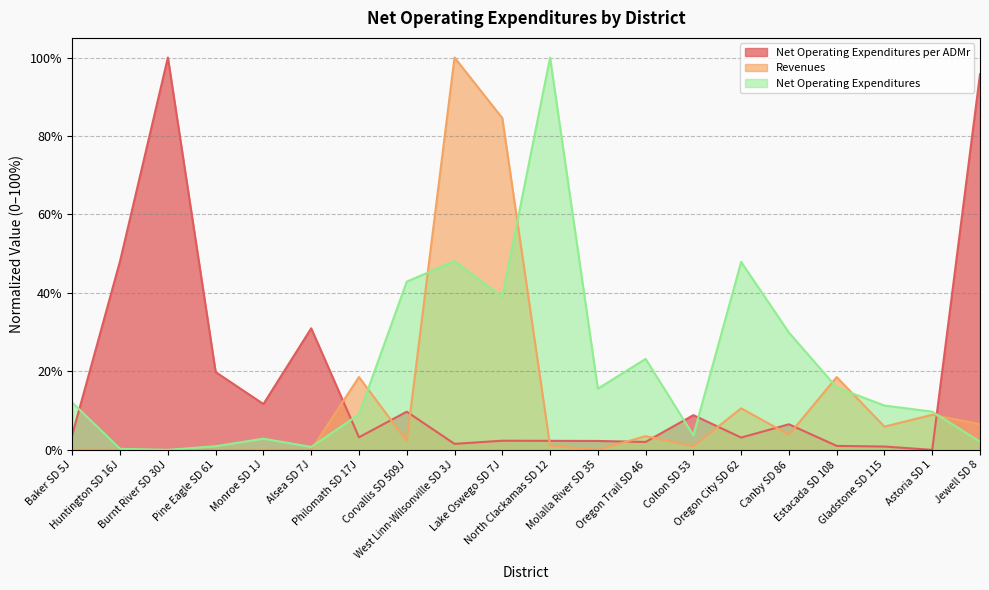

Which category has the highest value in the Net Operating Expenditures series?

North Clackamas SD 12